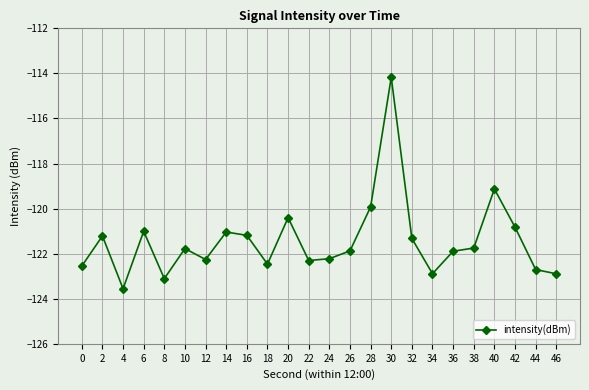

What is the average value?

-121.4